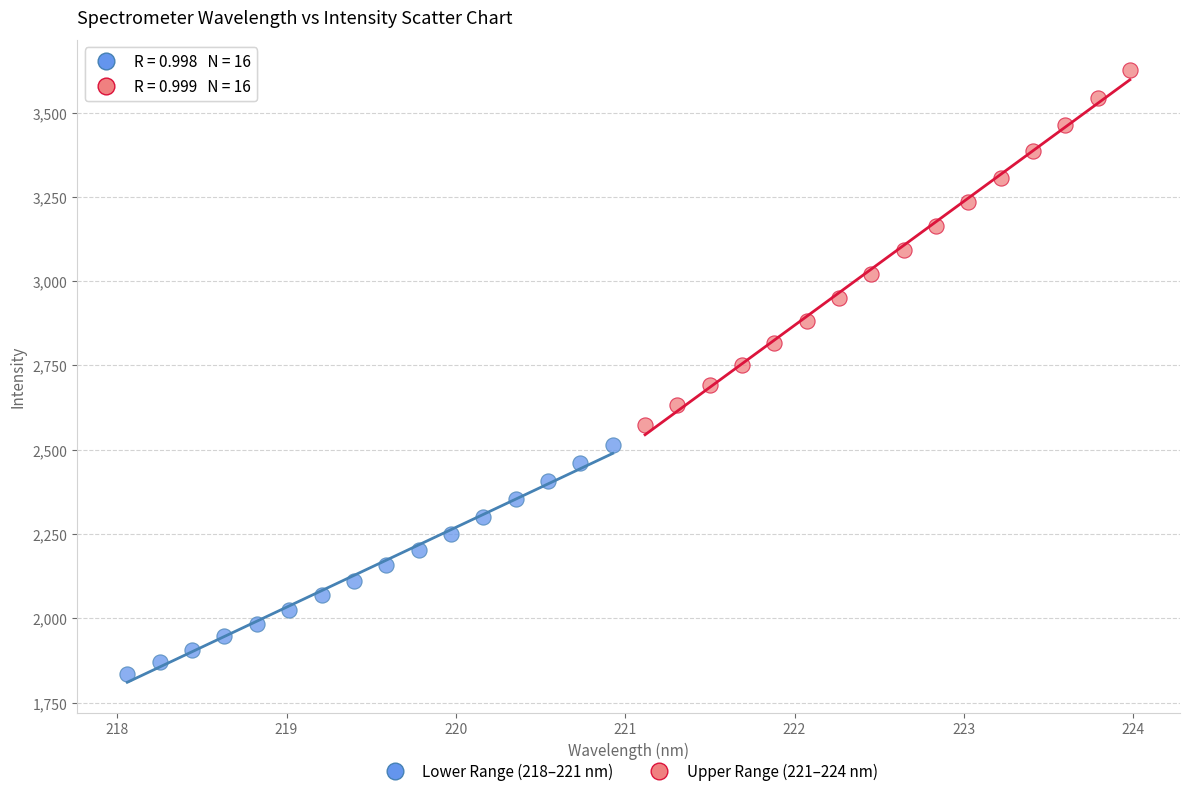

Which series has the widest spread of Y values?

Upper Range (221–224 nm)